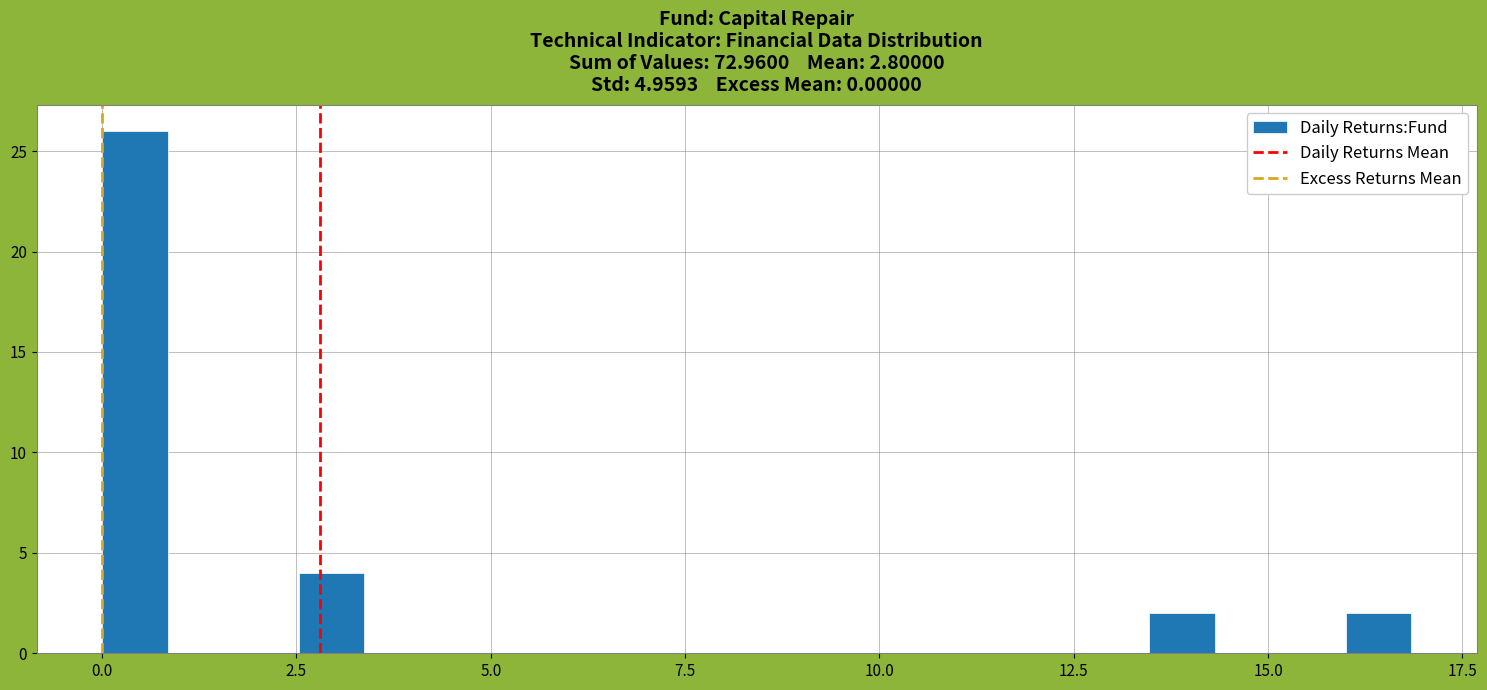

Around what value on the x-axis is the tallest bar? Give the approximate position of its centre, as read against the axis.

0.5